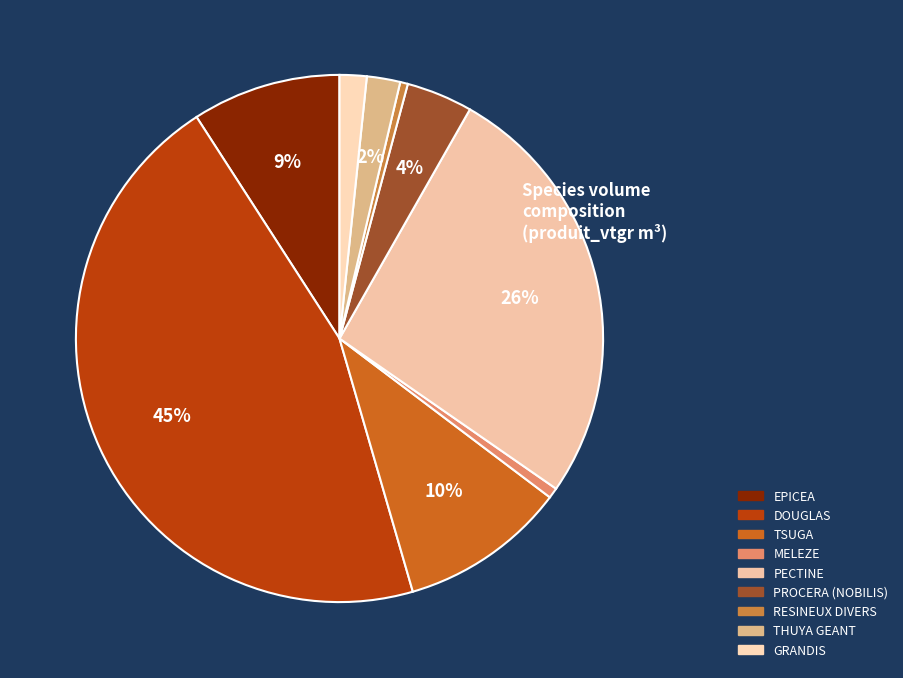

To the nearest percent, what portion does THUYA GEANT represent?

2%